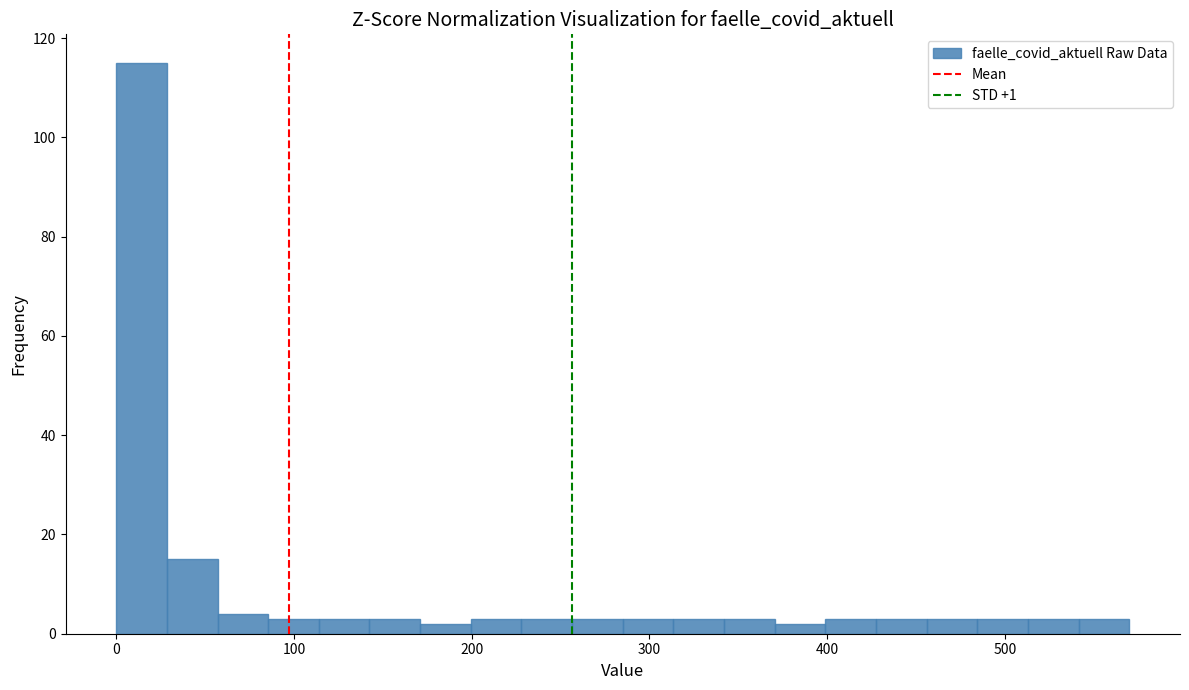

Read against the x-axis, roughly where is the centre of the tallest bar?

10